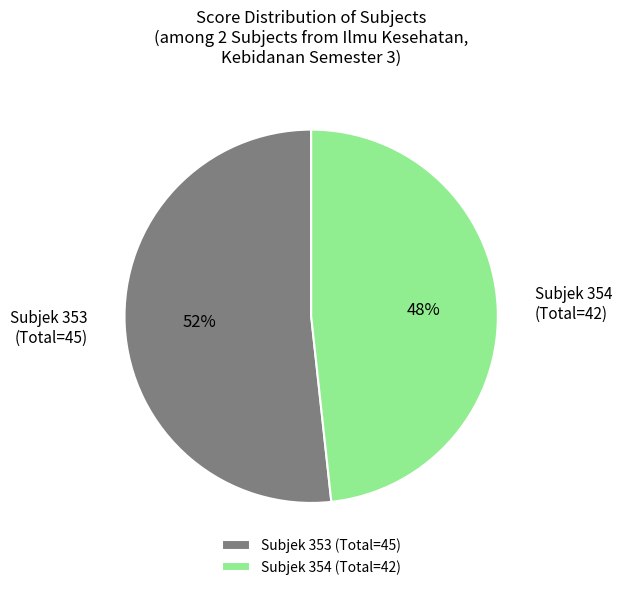

The Subjek 354 (Total=42) slice represents 35% of the pie. True or false?

False